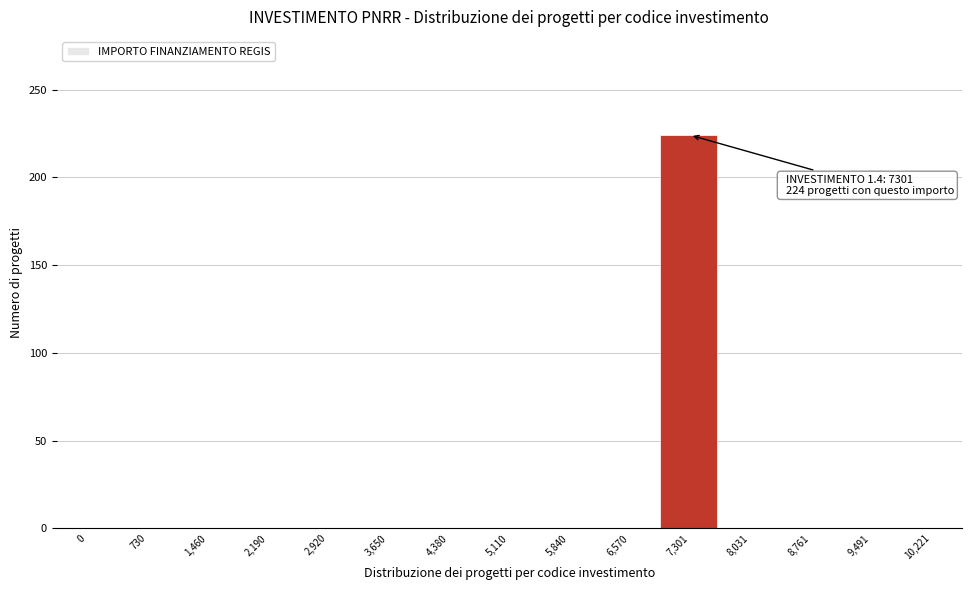

Reading left to right, list all the values displayed in this chart.

0=0	730=0	1,460=0	2,190=0	2,920=0	3,650=0	4,380=0	5,110=0	5,840=0	6,570=0	7,301=224	8,031=0	8,761=0	9,491=0	10,221=0